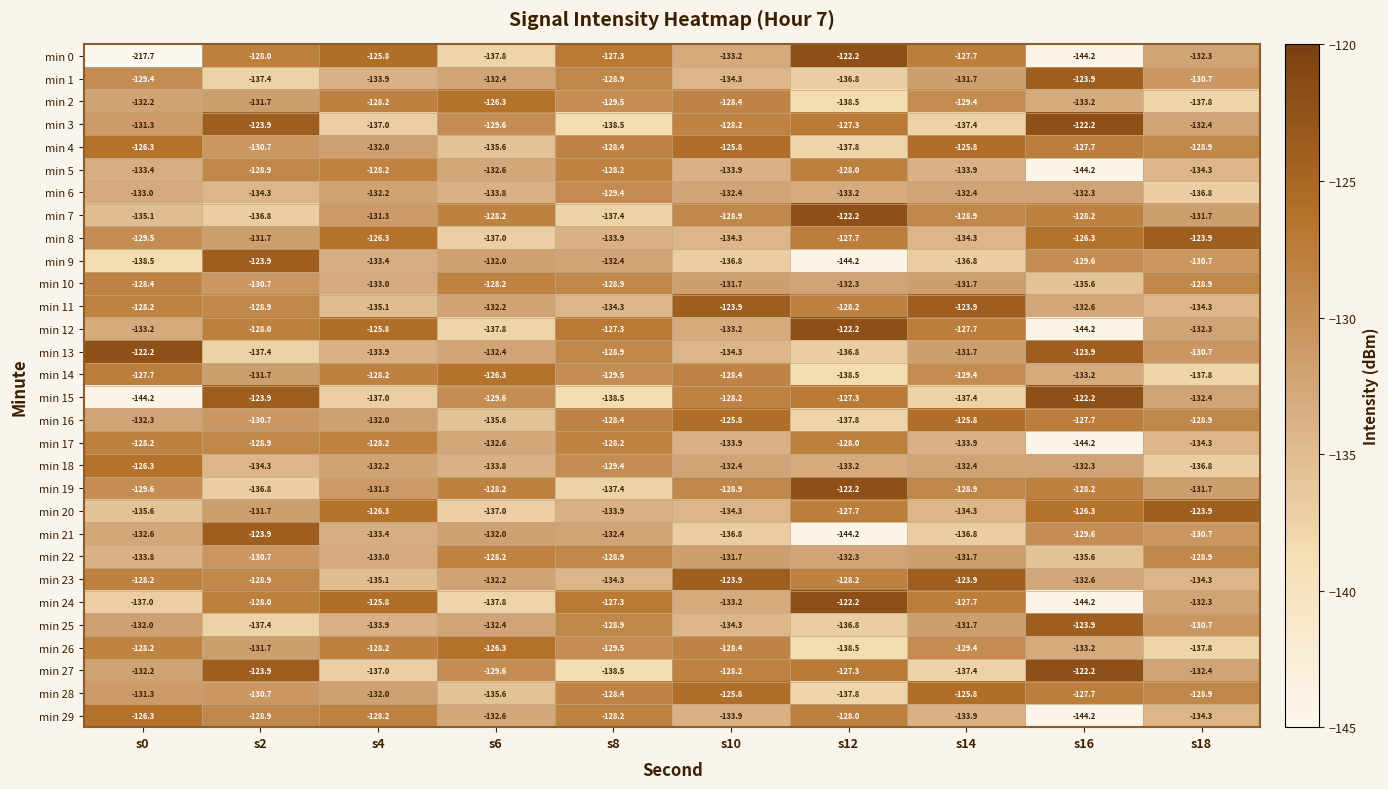

What is the total value across all series at s12?

-3947.4